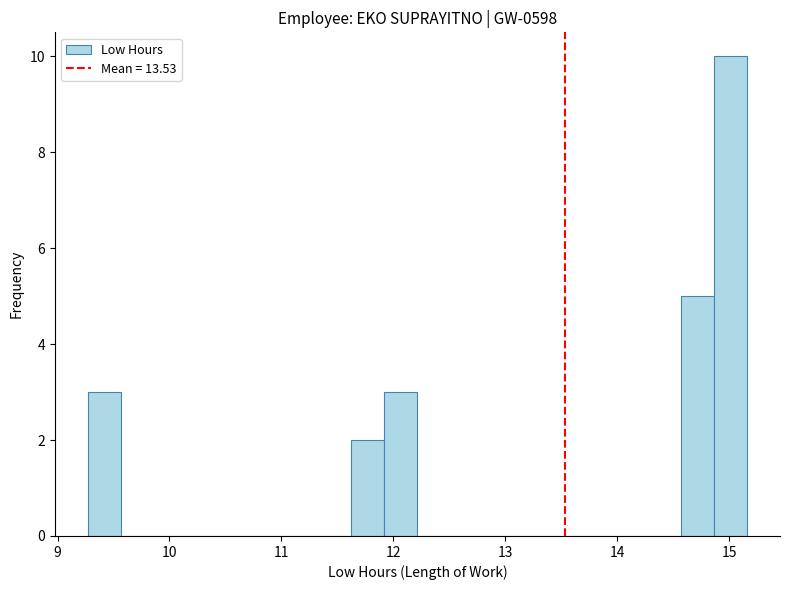

Read against the x-axis, roughly where is the centre of the tallest bar?

15.0